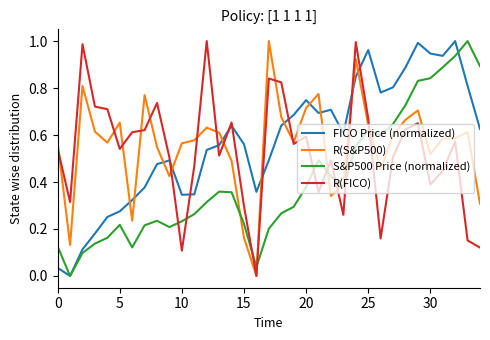

Which series ends up on top after the final intersection of FICO Price (normalized) and R(S&P500)?

FICO Price (normalized)